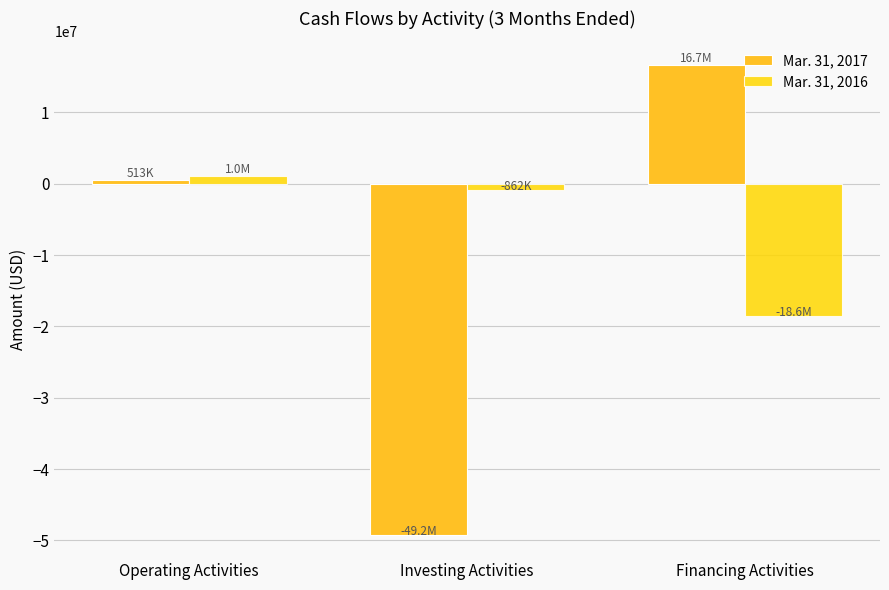

What is the label of the 1st bar from the right?

Financing Activities